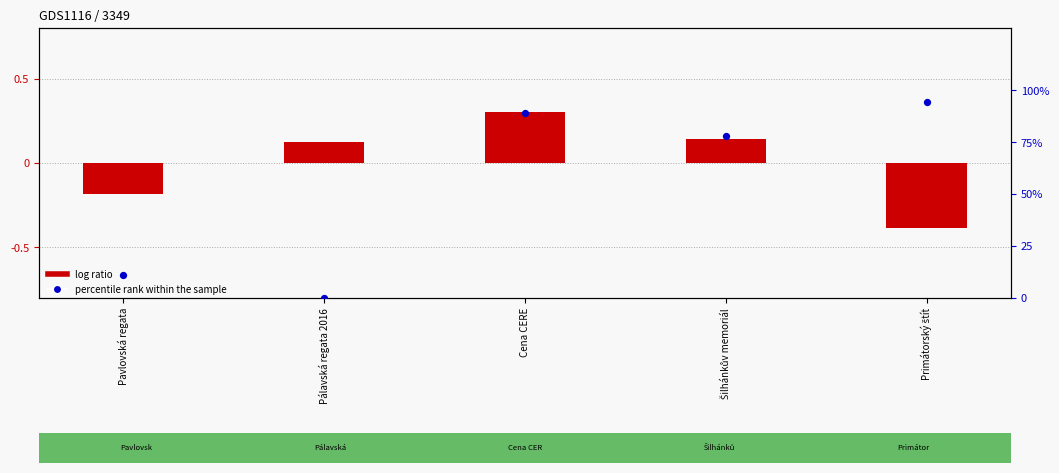

Is the value of percentile rank within the sample at Šilhánkův memoriál greater than the value of log ratio at Pálavská regata 2016?

Yes